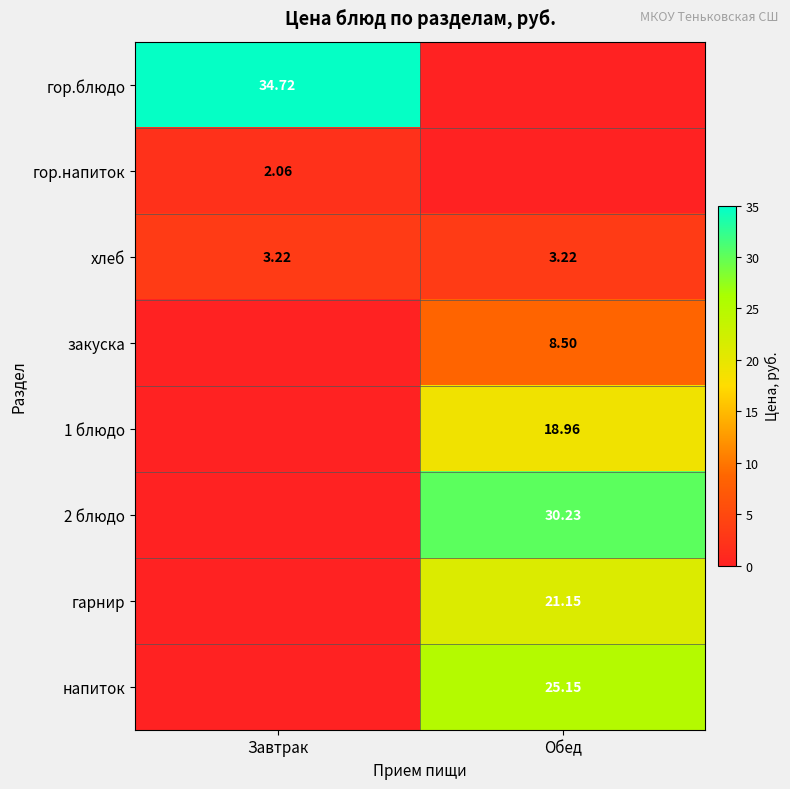

Is the value of гор.блюдо at Завтрак greater than the value of гарнир at Обед?

Yes